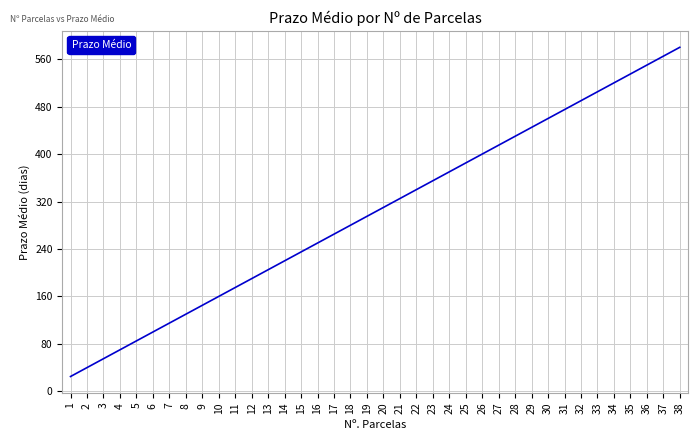

What is the greatest value displayed?

580